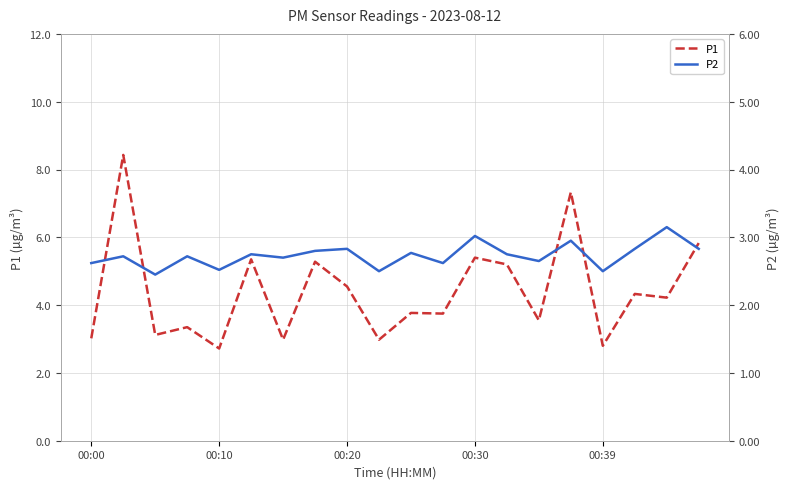

What are all the series names shown in the legend?

P1, P2